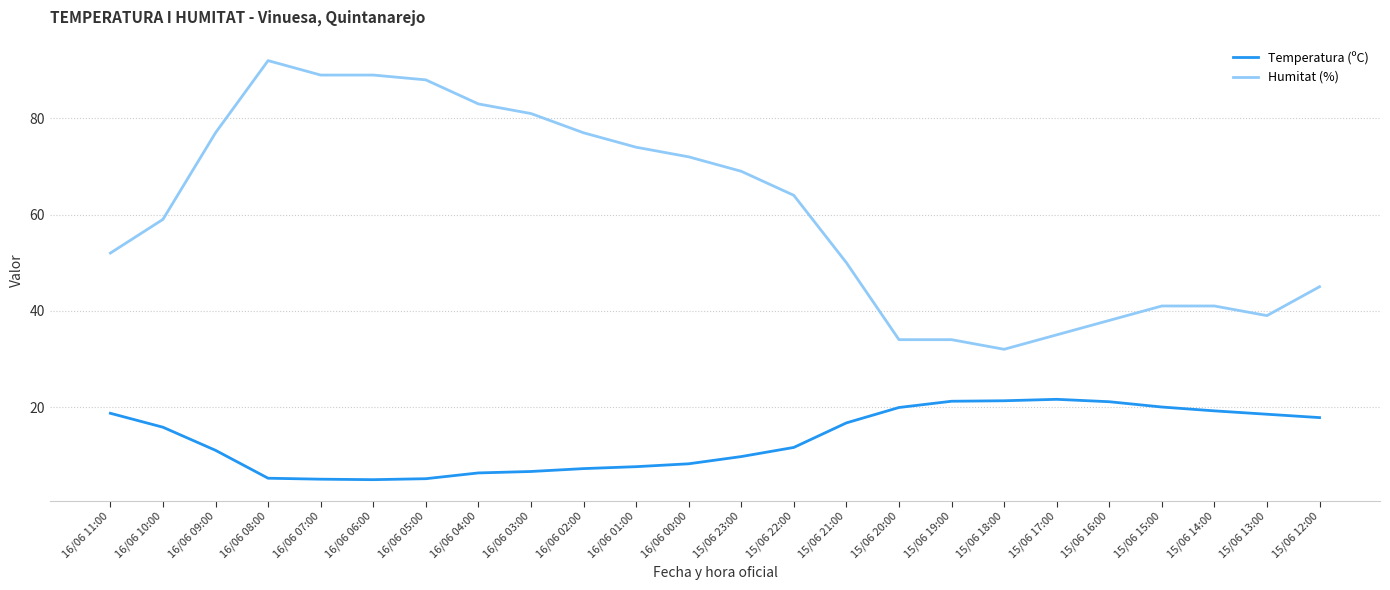

True or false: Temperatura (ºC) and Humitat (%) intersect in this chart.

False